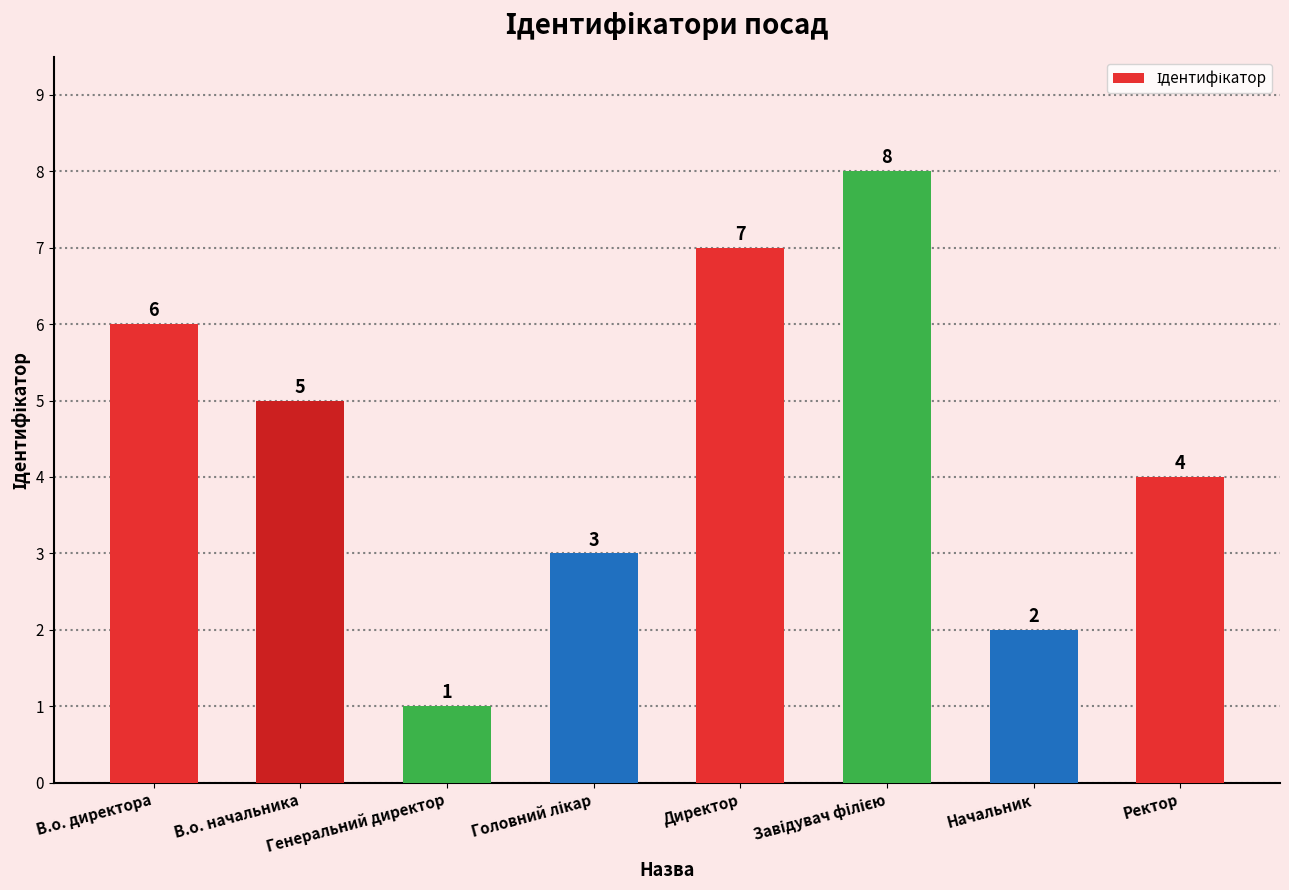

What position from the left is Начальник?

7